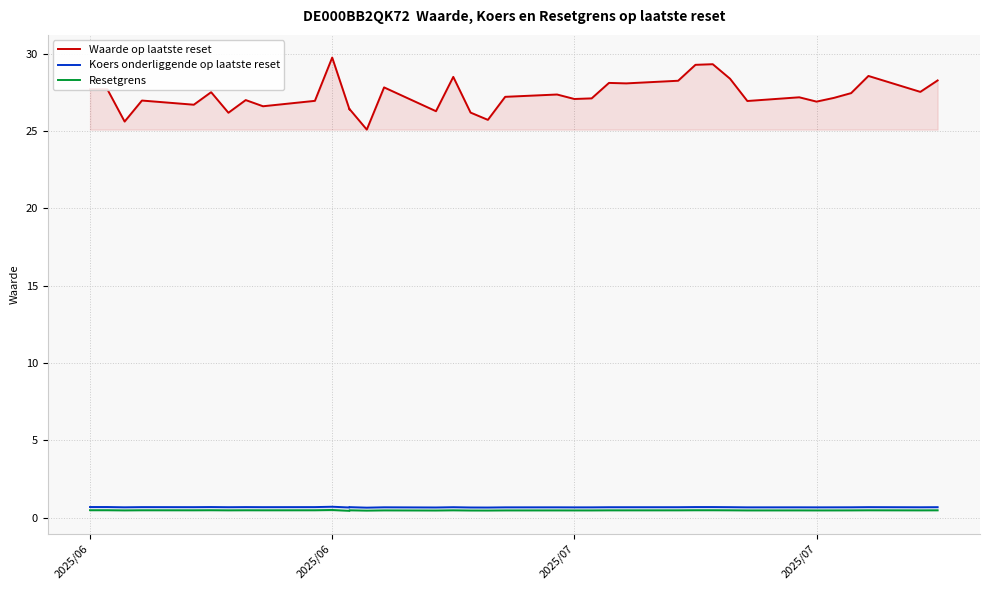

Reading right to left, what are all the values shown in this chart?

Waarde op laatste reset: 28.3	27.5	28.6	27.4	27.1	27.1	26.9	27.2	26.9	28.4	29.3	29.3	28.2	28.1	28.1	27.1	27.1	27.4	27.2	25.7	26.2	28.5	26.3	27.8	25.1	26.4	26.4	29.8	26.9	26.6	27.0	26.2	27.5	26.7	27.0	25.6	27.7	27.7
Koers onderliggende op laatste reset: 0.7	0.7	0.7	0.7	0.7	0.7	0.7	0.7	0.7	0.7	0.7	0.7	0.7	0.7	0.7	0.7	0.7	0.7	0.7	0.6	0.7	0.7	0.7	0.7	0.6	0.7	0.6	0.7	0.7	0.7	0.7	0.7	0.7	0.7	0.7	0.7	0.7	0.7
Resetgrens: 0.5	0.5	0.5	0.5	0.5	0.5	0.5	0.5	0.5	0.5	0.5	0.5	0.5	0.5	0.5	0.5	0.5	0.5	0.5	0.5	0.5	0.5	0.5	0.5	0.4	0.5	0.4	0.5	0.5	0.5	0.5	0.5	0.5	0.5	0.5	0.5	0.5	0.5